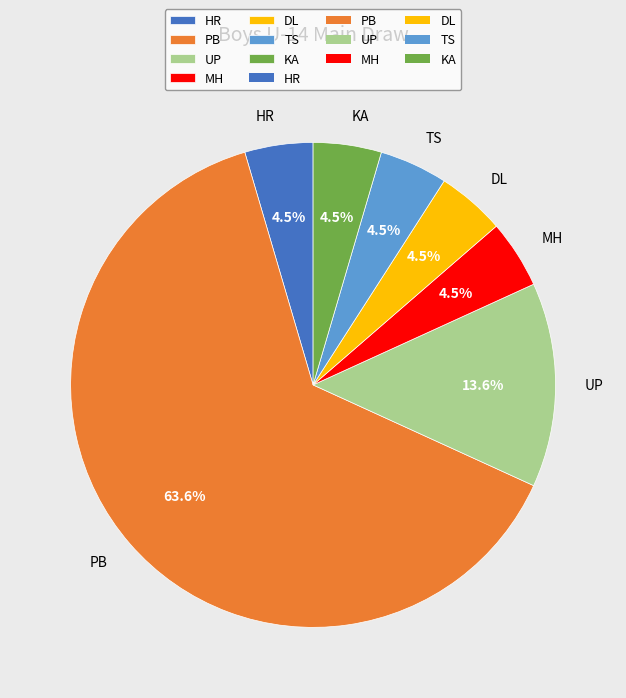

How much of the chart is everything except MH?

95.5%